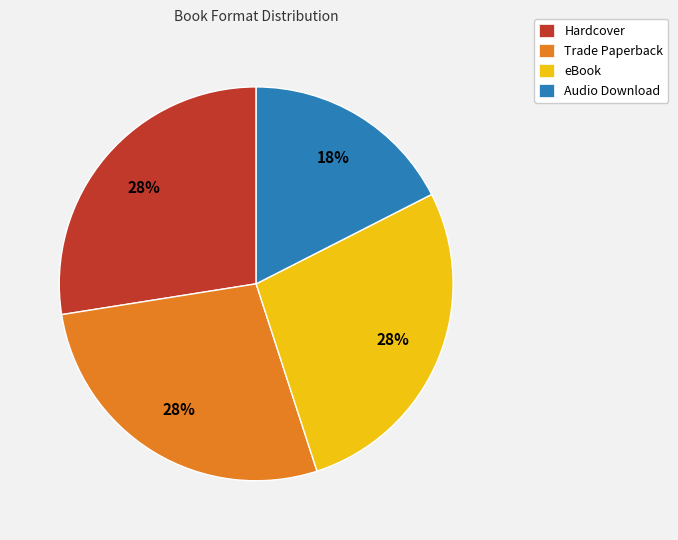

Is the sum of Audio Download and Trade Paperback greater than half?

No